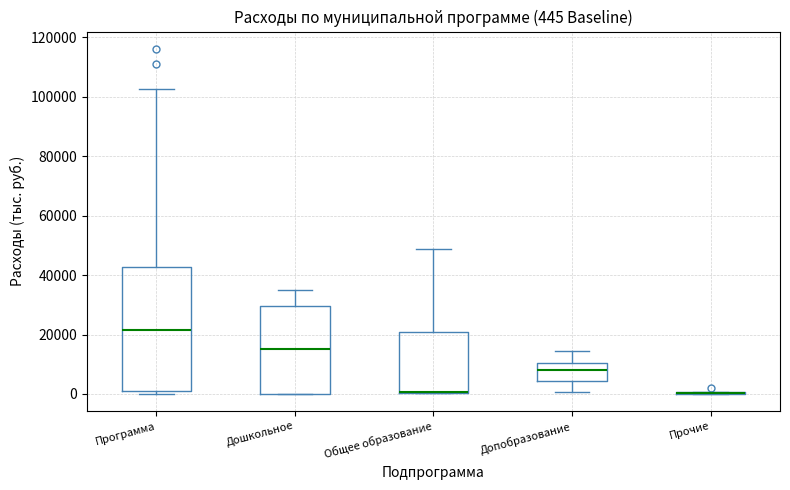

Comparing the boxes themselves (not the whiskers), which one is the tallest?

Программа